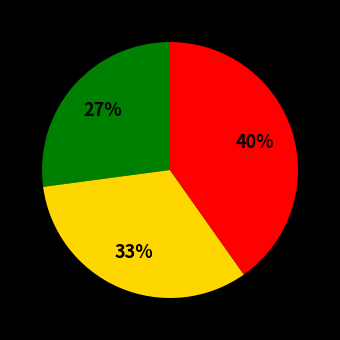

How many slices are in this pie chart?

3